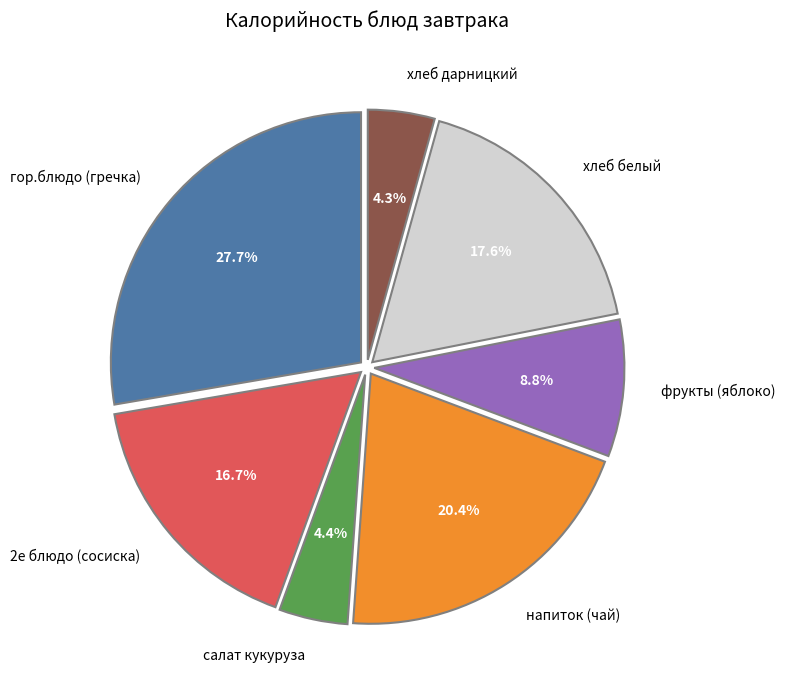

What percentage do хлеб белый and фрукты (яблоко) together represent?

26.4%